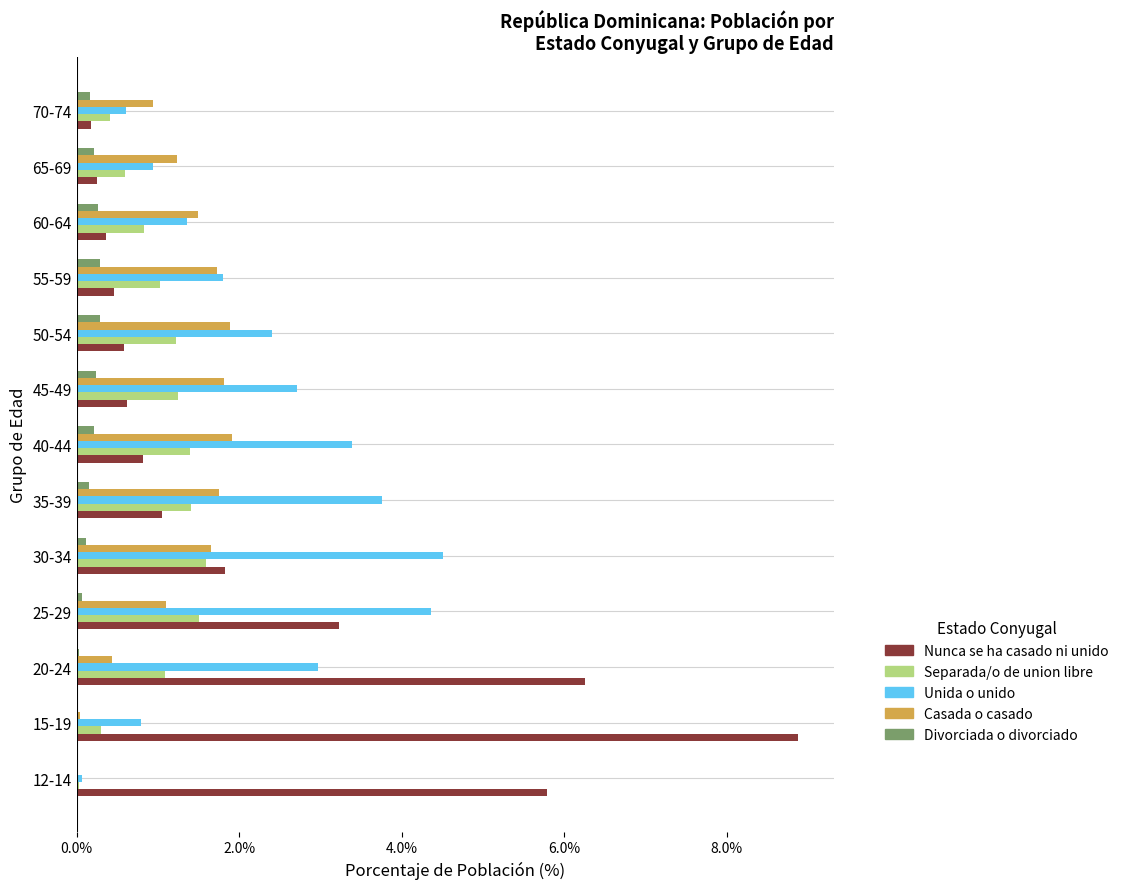

Is the value of Unida o unido at 25-29 greater than the value of Nunca se ha casado ni unido at 12-14?

No